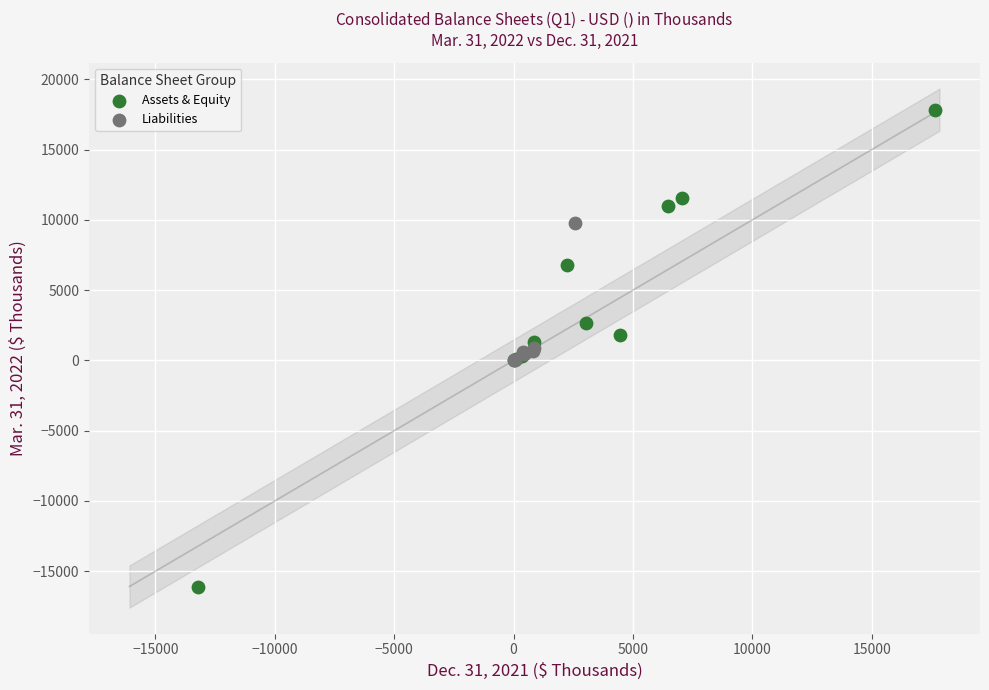

Which series has the widest spread of Y values?

Assets & Equity